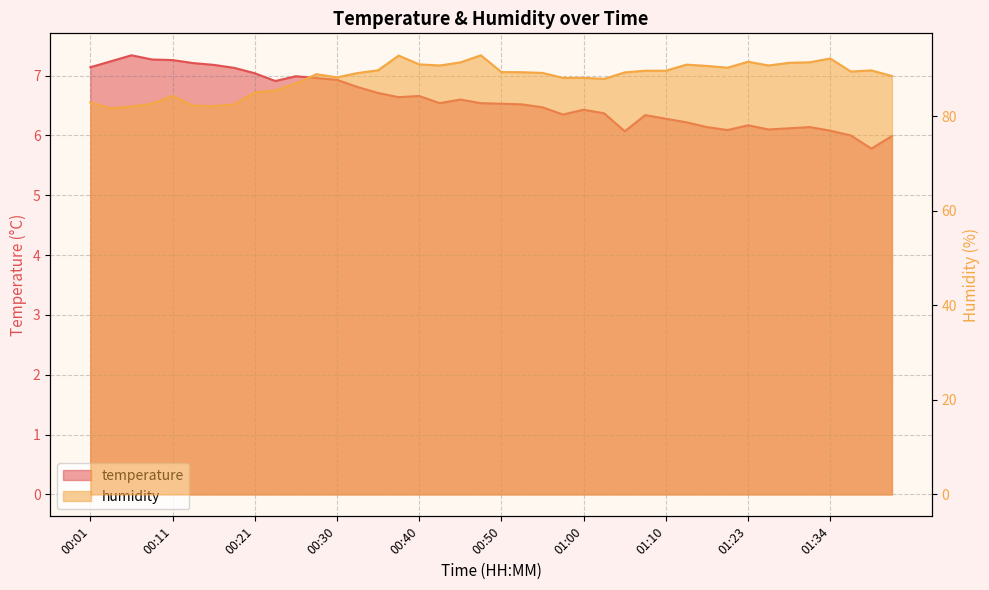

What position from the left is 01:23?

33